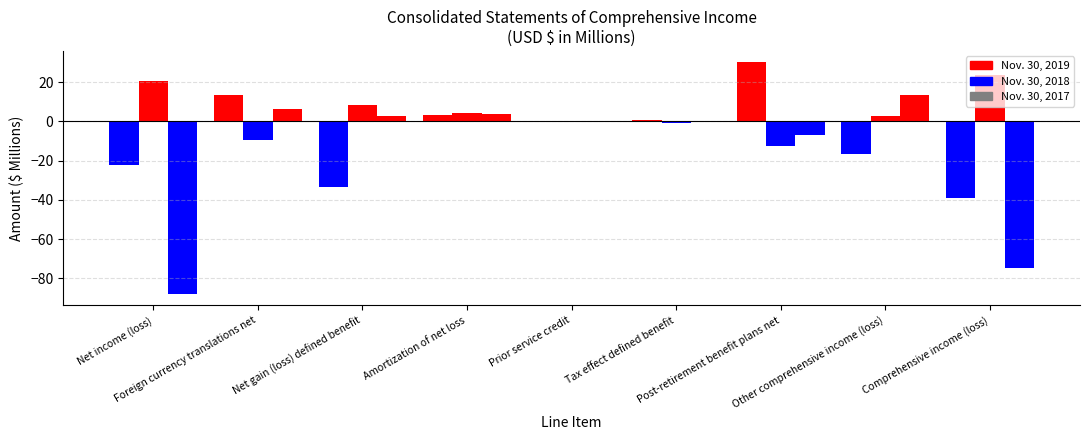

Rank the categories by Nov. 30, 2019 value from highest to lowest.

Post-retirement benefit plans net, Foreign currency translations net, Amortization of net loss, Tax effect defined benefit, Prior service credit, Other comprehensive income (loss), Net income (loss), Net gain (loss) defined benefit, Comprehensive income (loss)